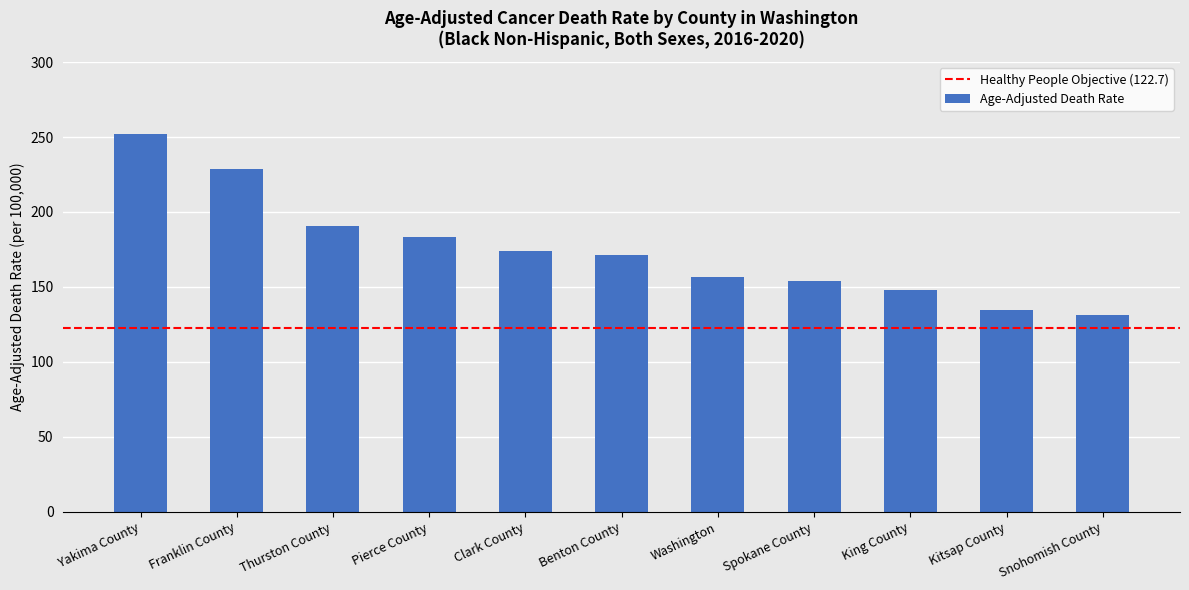

What is the value of the 10th bar from the left?

134.5